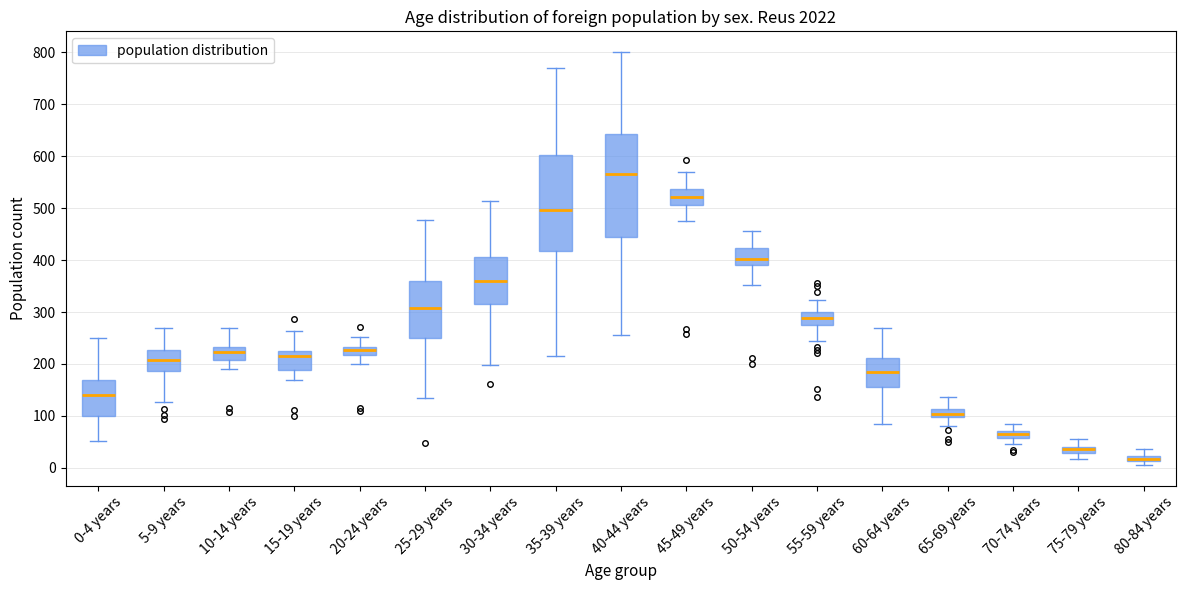

Where is the lower edge of the box for 10-14 years on the y-axis? The values are not printed on the chart, so give them approximately, as read against the axis.

210